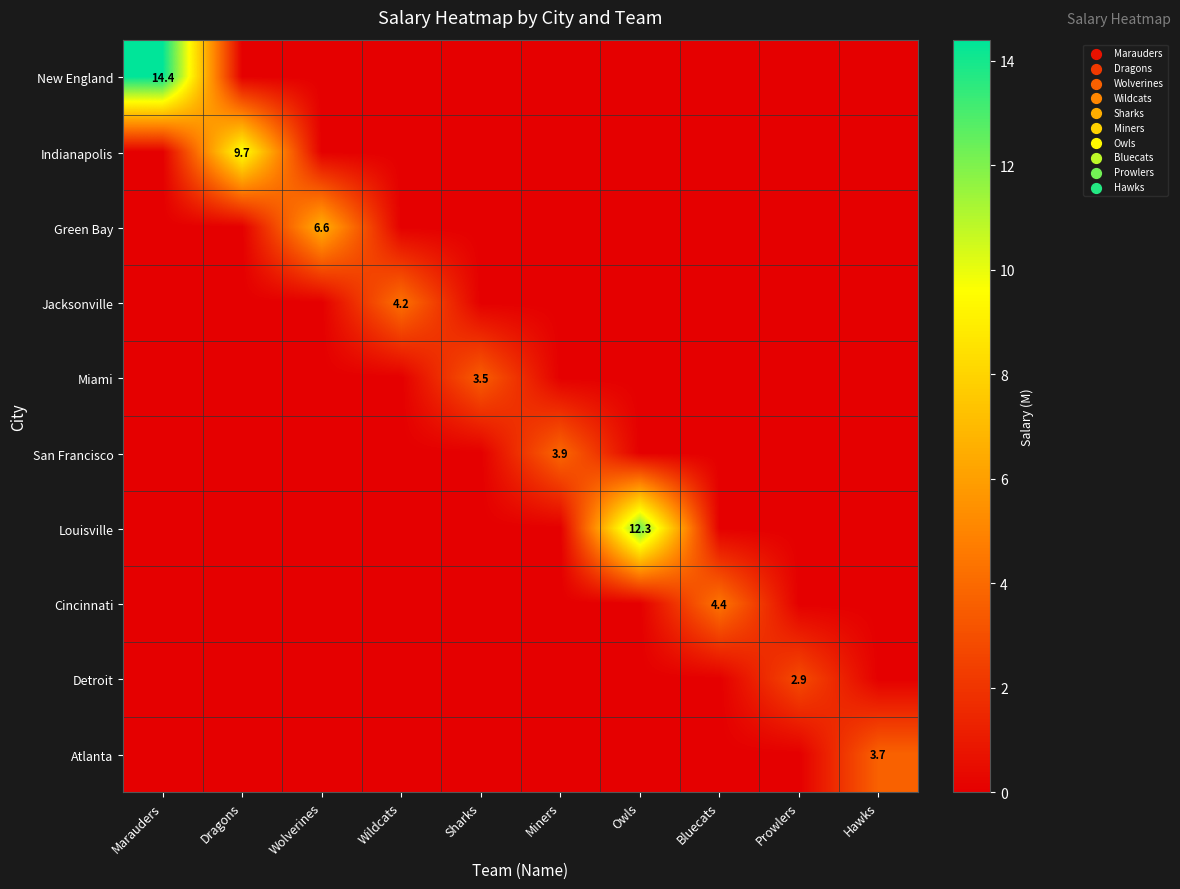

How many categories are shown in the chart?

10